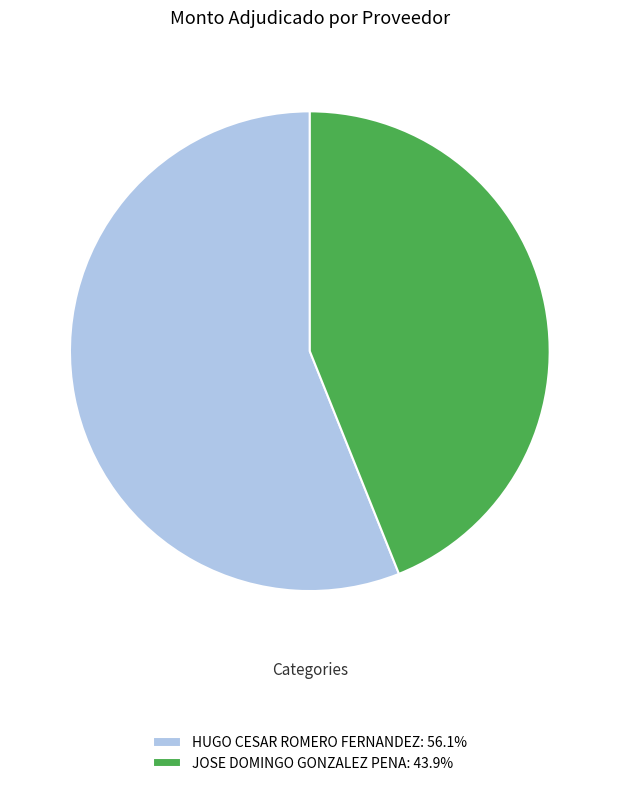

Is the sum of HUGO CESAR ROMERO FERNANDEZ: 56.1% and JOSE DOMINGO GONZALEZ PENA: 43.9% greater than half?

Yes